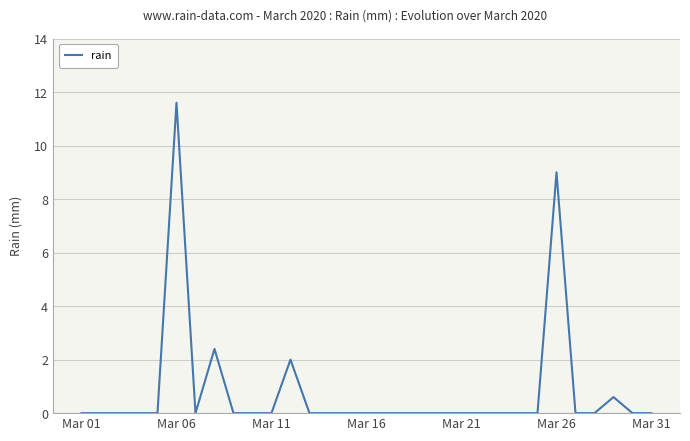

What is the maximum value shown in the chart?

11.6